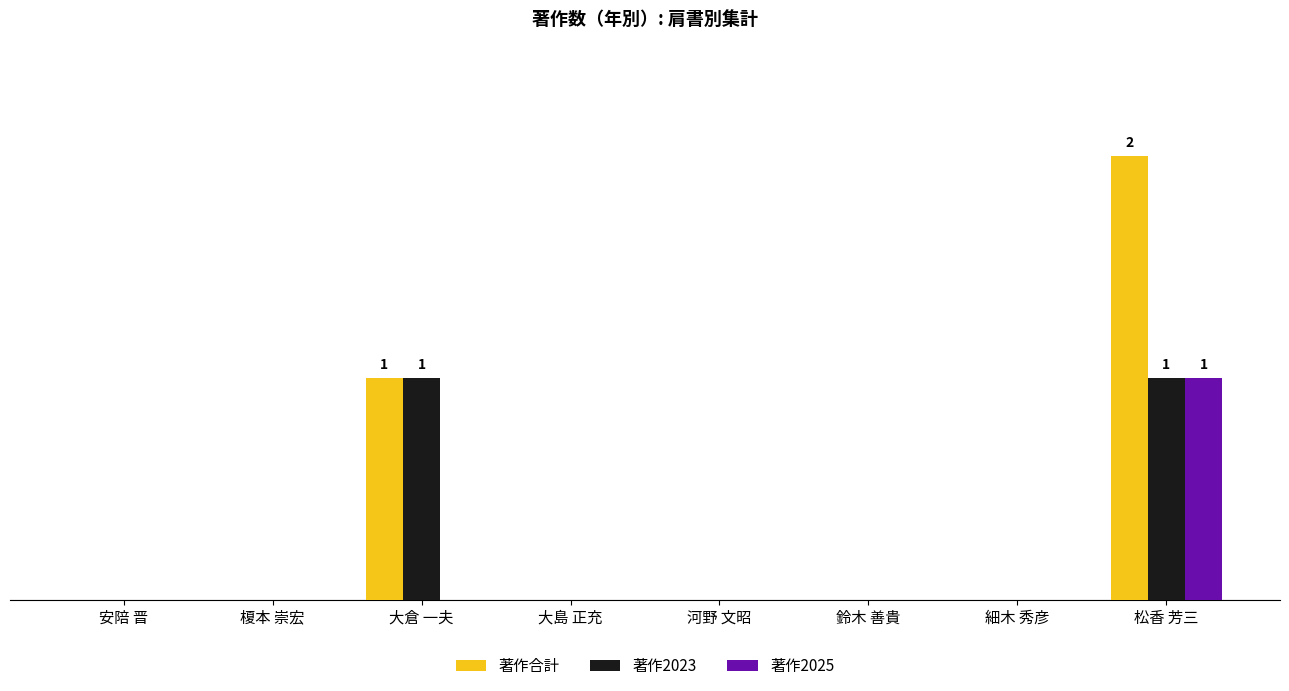

The 著作2025 series shows 0 at 榎本 崇宏. True or false?

True